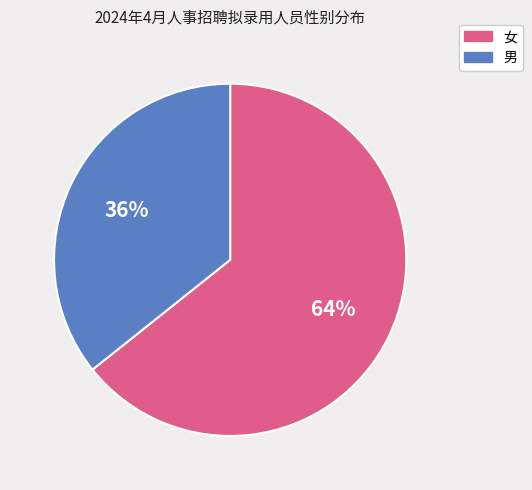

True or false: 女 accounts for 64% of the total.

True